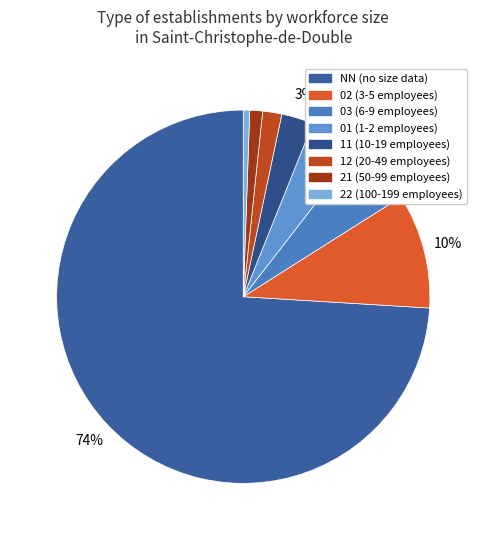

How many segments does this pie chart have?

8